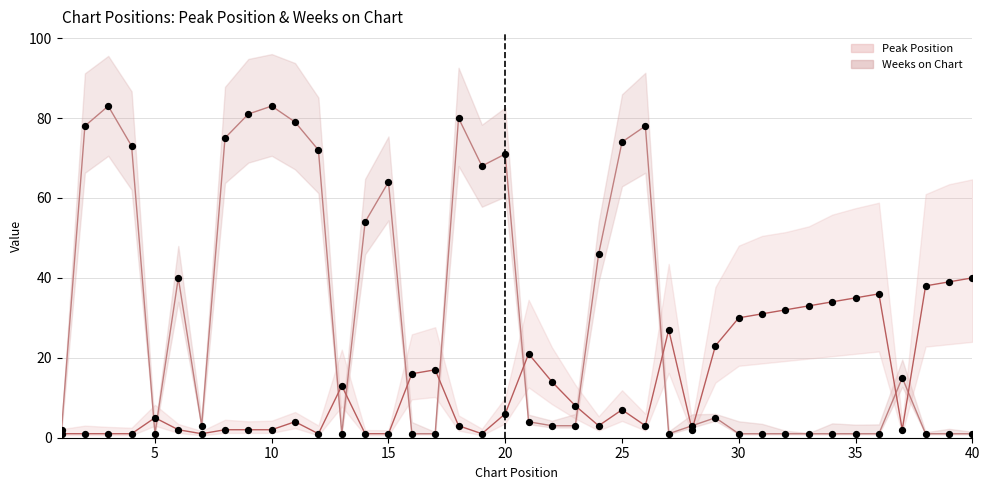

Which series contains the highest Y value?

Weeks on Chart